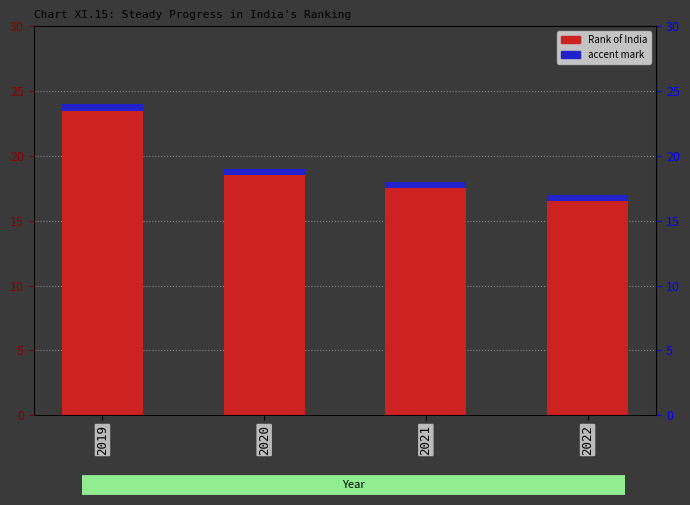

Rank the categories by value from highest to lowest.

2019, 2020, 2021, 2022